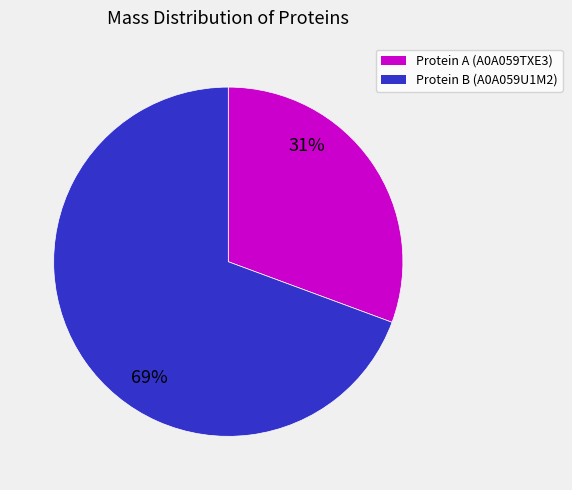

To the nearest percent, what is the average slice percentage?

50%